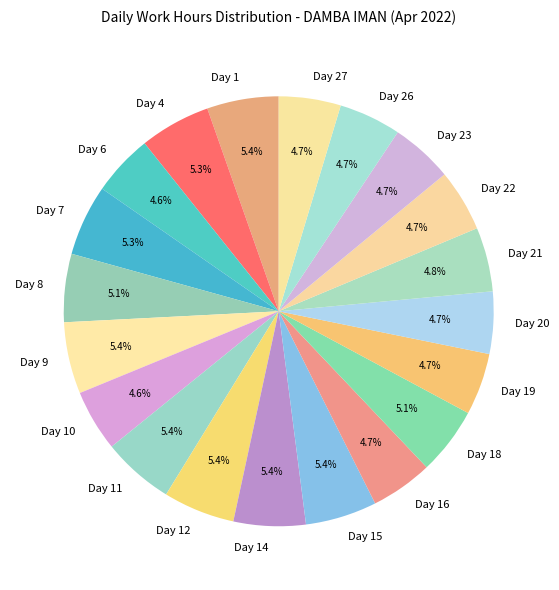

The Day 16 slice represents 5% of the pie. True or false?

True